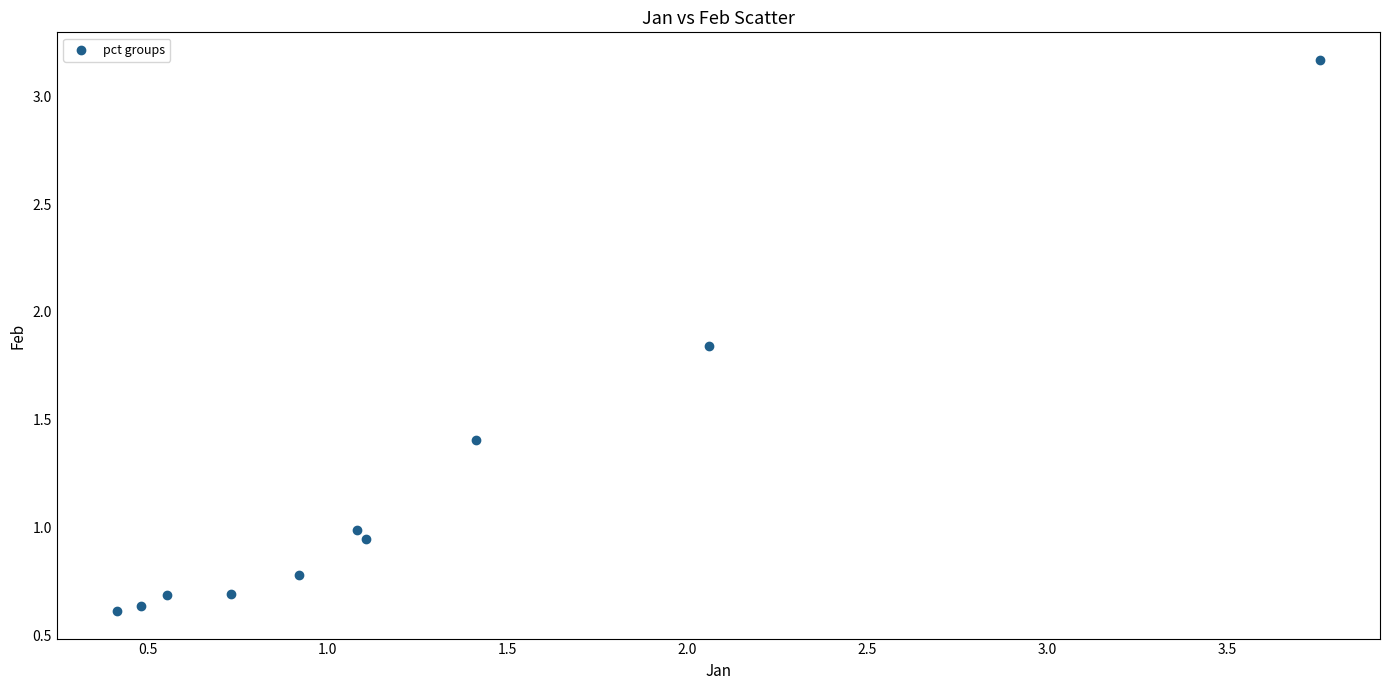

What is the range of Y values (max minus min)?

2.6